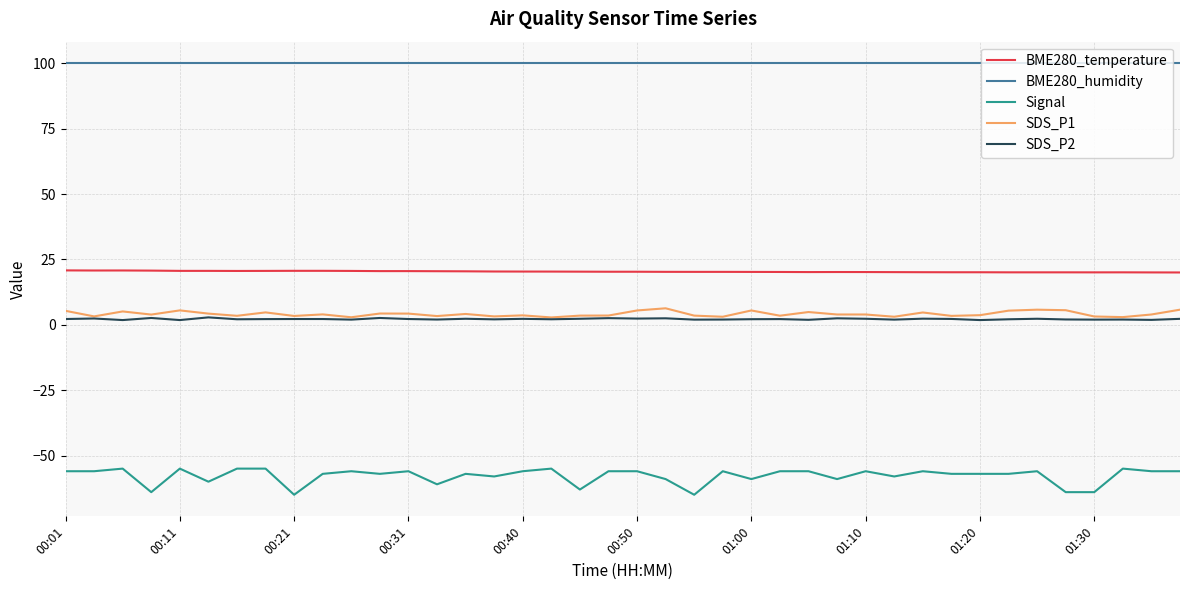

At how many categories does at least one series exceed 48?

40